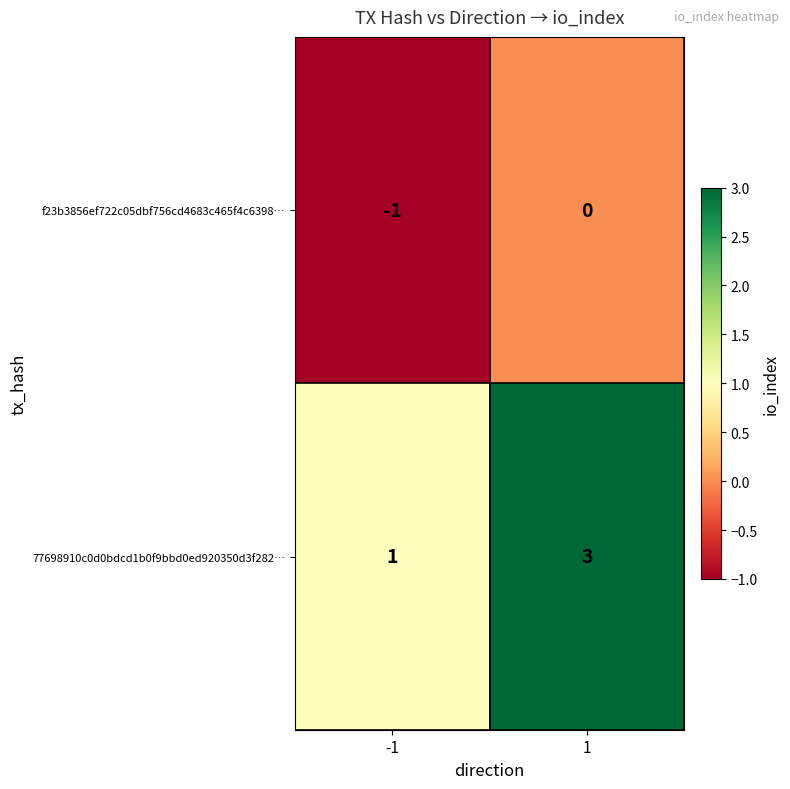

The value of f23b3856ef722c05dbf756cd4683c465f4c6398… at -1 is 0. True or false?

False